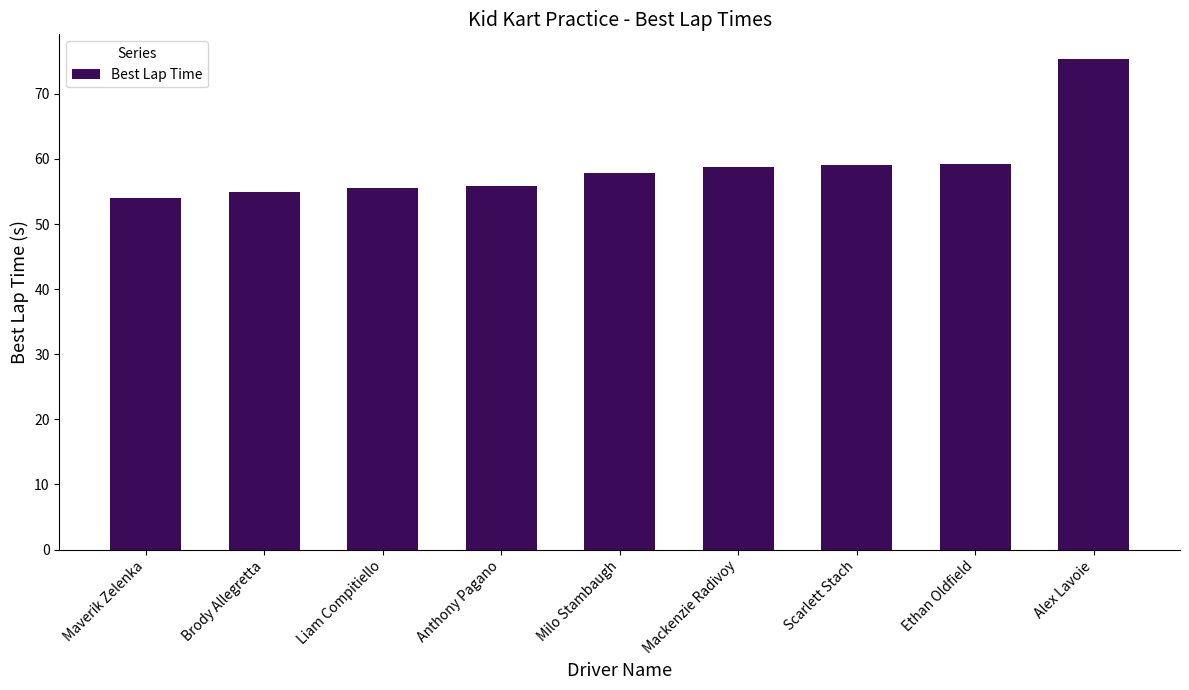

Approximately how many times larger is the value at Maverik Zelenka compared to Ethan Oldfield?

0.9